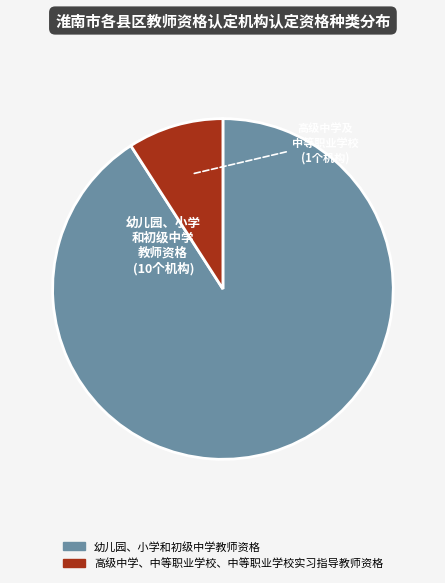

Is there any slice that represents more than half of the pie?

Yes